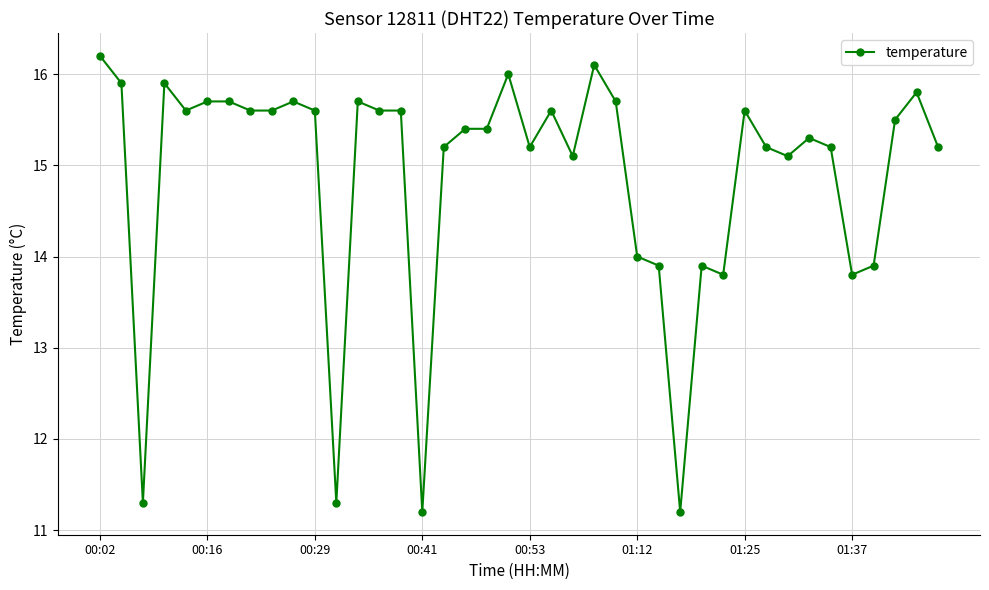

Count the number of categories in the chart.

40